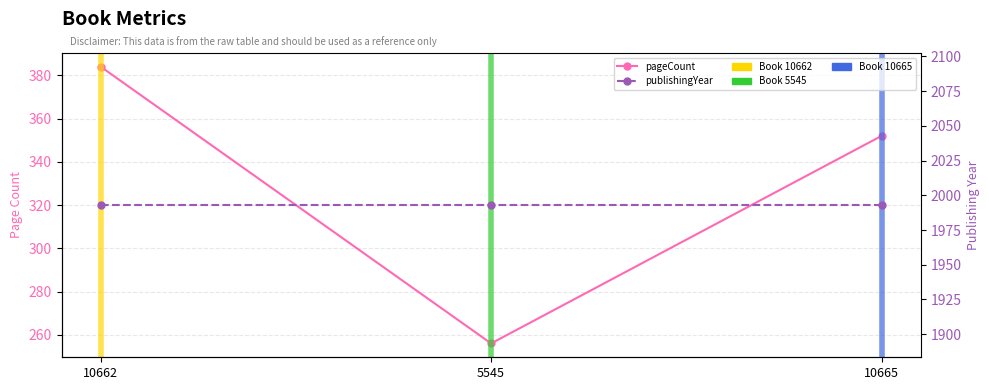

What is the total value across all series at 5545?

2249